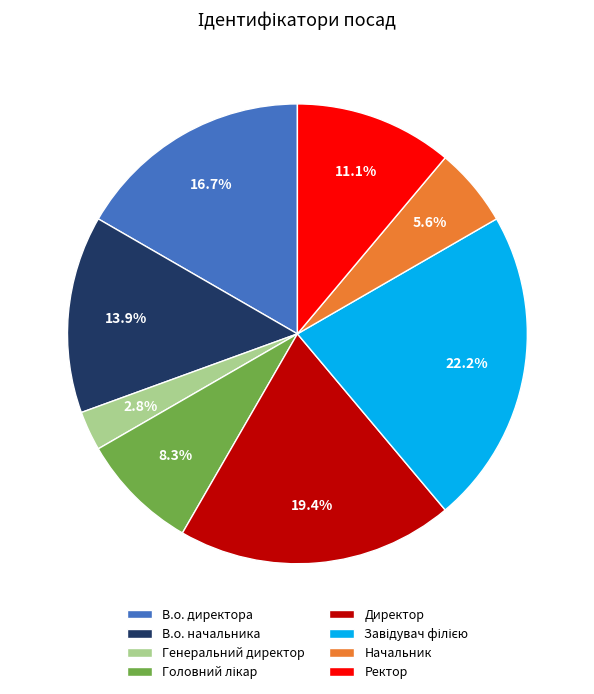

What percentage is the В.о. начальника slice, to the nearest percent?

14%